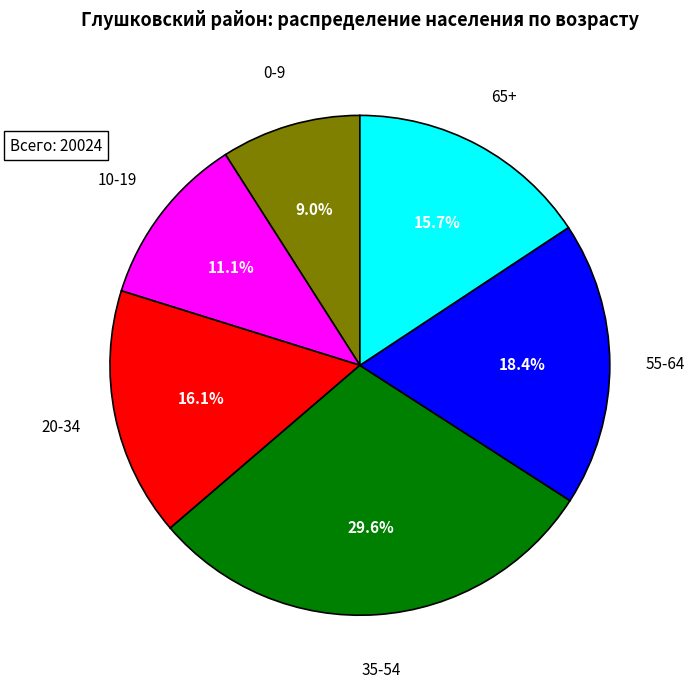

Is there any slice that represents more than half of the pie?

No